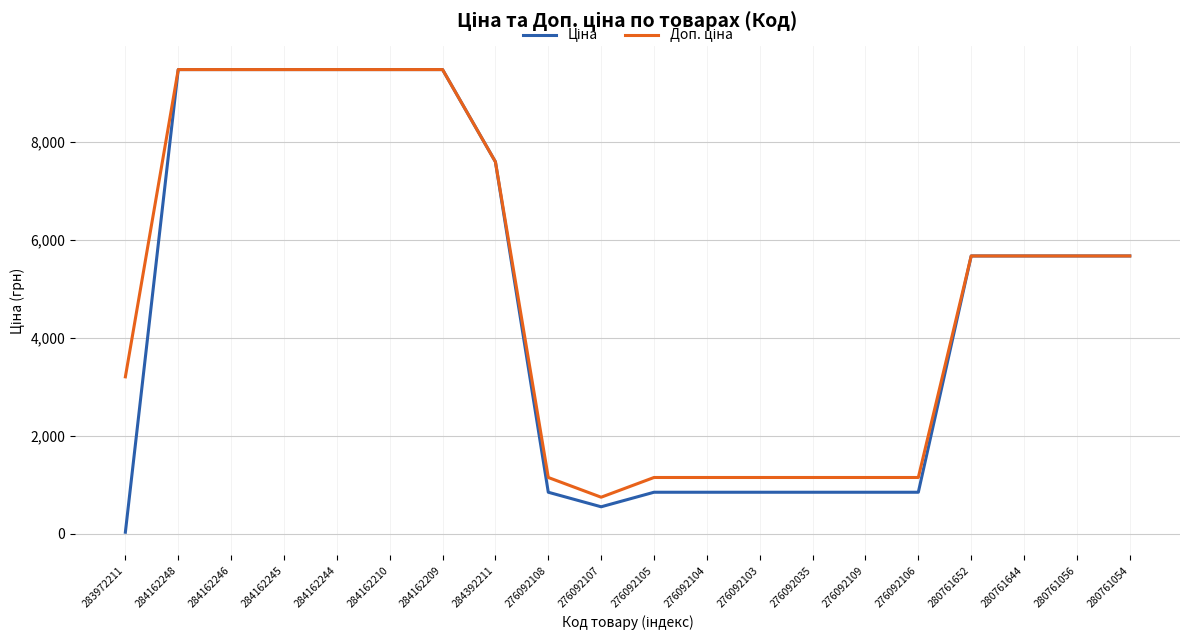

What is the difference between the highest and lowest values at 276092106?

301.3